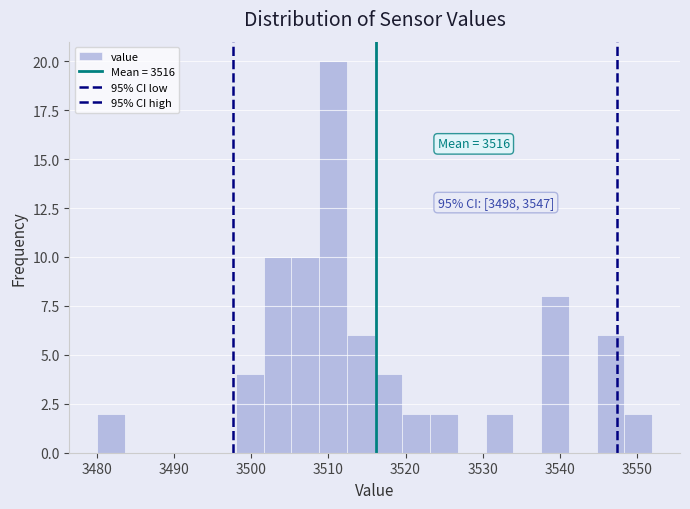

Read against the x-axis, roughly where is the centre of the tallest bar?

3511